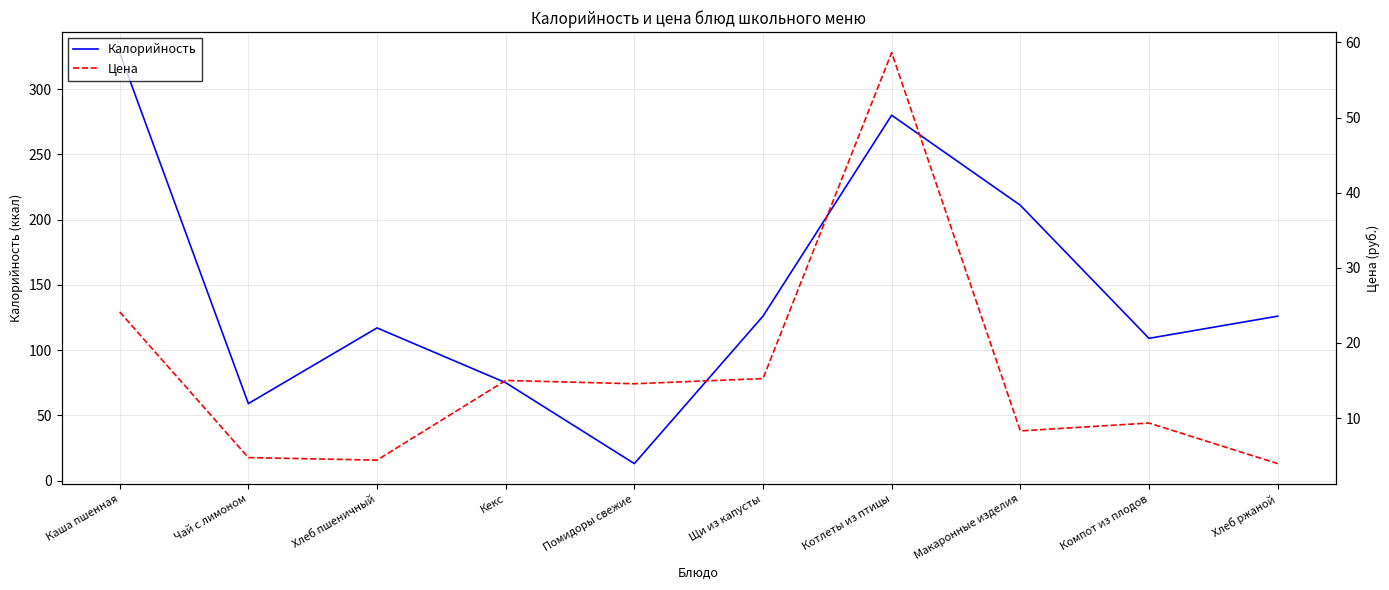

At which label does Калорийность first exceed 126?

Каша пшенная